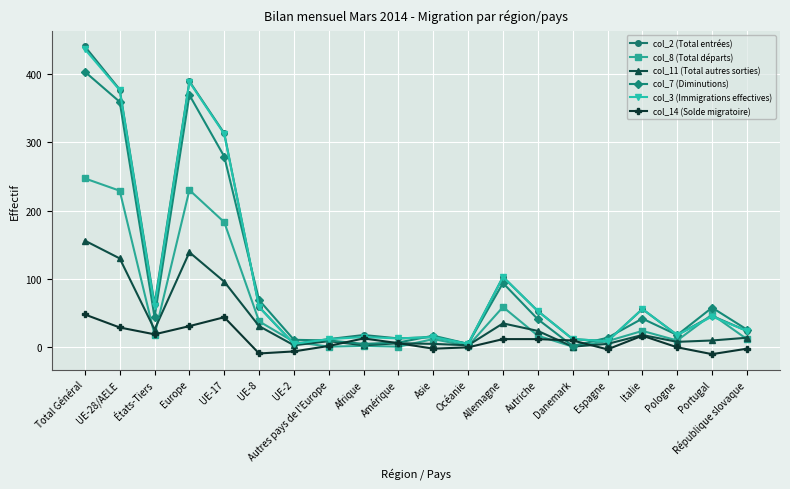

Does the chart have visible grid lines?

Yes